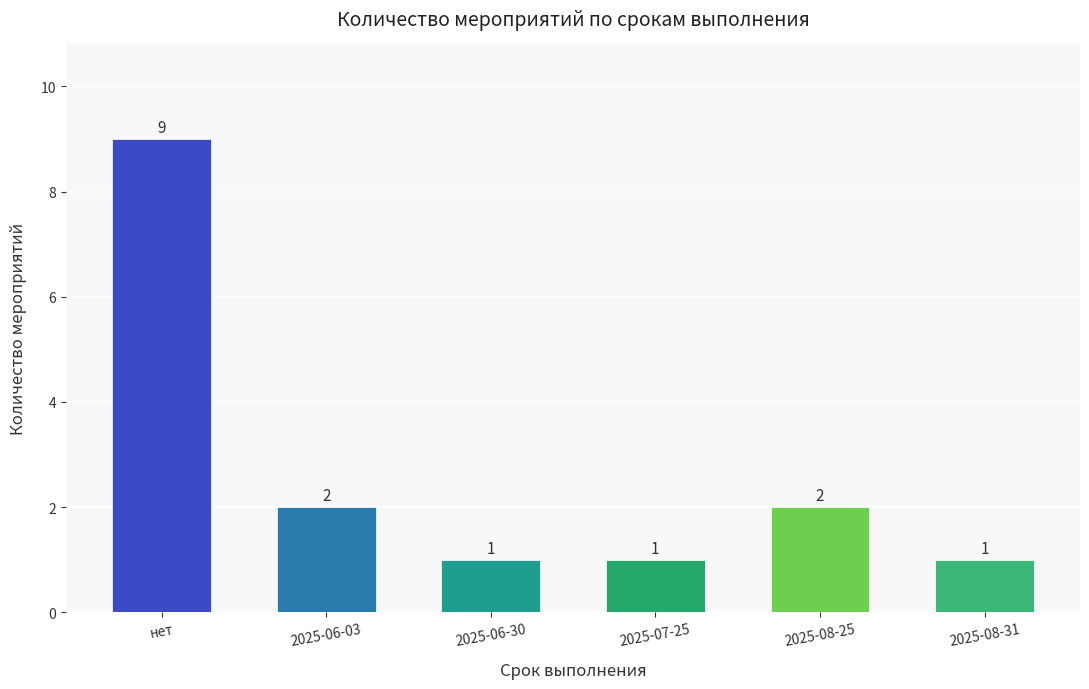

Reading left to right, list all the values displayed in this chart.

9	2	1	1	2	1